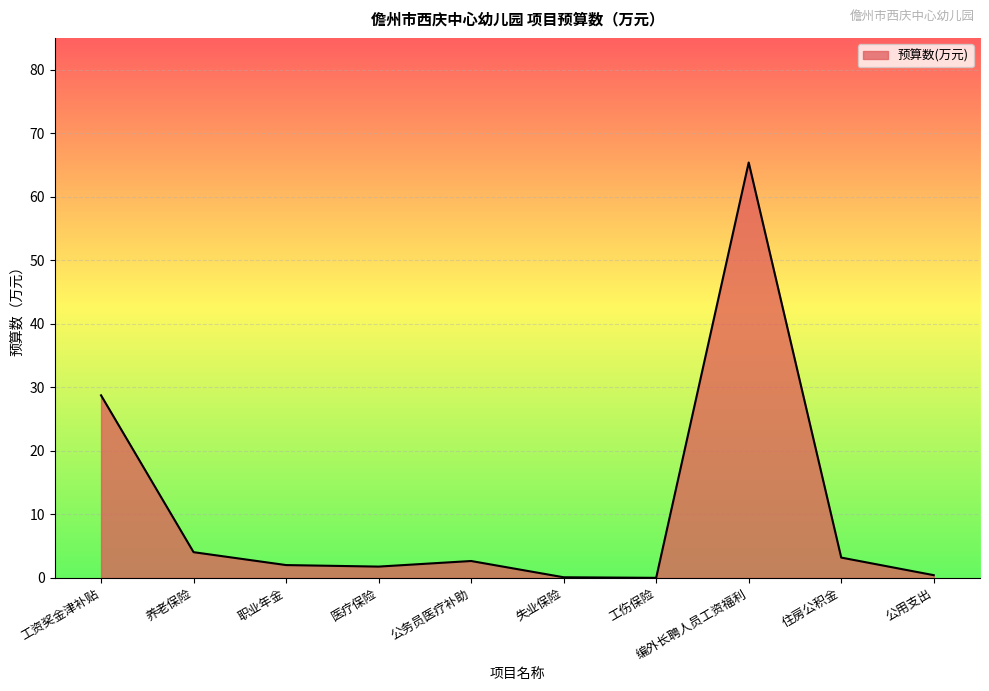

At which label is the value closest to 32?

工资奖金津补贴